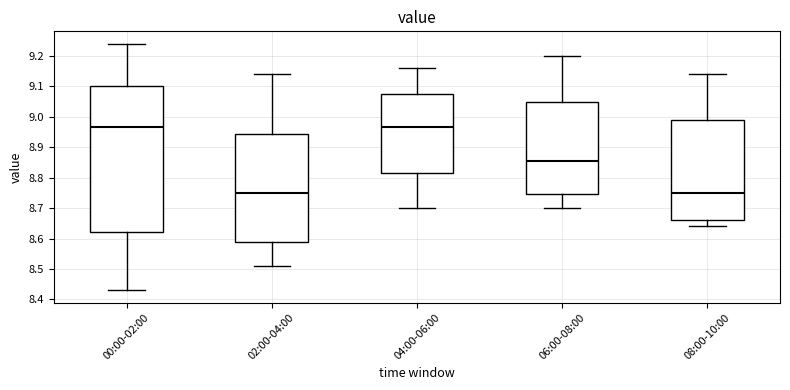

Reading left to right, read every box against the y-axis: the position of its median line, the range the box covers, and the ends of its whiskers. The values are not printed on the chart, so give them approximately, as read against the axis.

00:00-02:00: median 8.97, box 8.62 to 9.10, whiskers 8.43 to 9.24
02:00-04:00: median 8.75, box 8.59 to 8.94, whiskers 8.51 to 9.14
04:00-06:00: median 8.97, box 8.82 to 9.08, whiskers 8.70 to 9.16
06:00-08:00: median 8.86, box 8.75 to 9.05, whiskers 8.70 to 9.20
08:00-10:00: median 8.75, box 8.66 to 8.99, whiskers 8.64 to 9.14